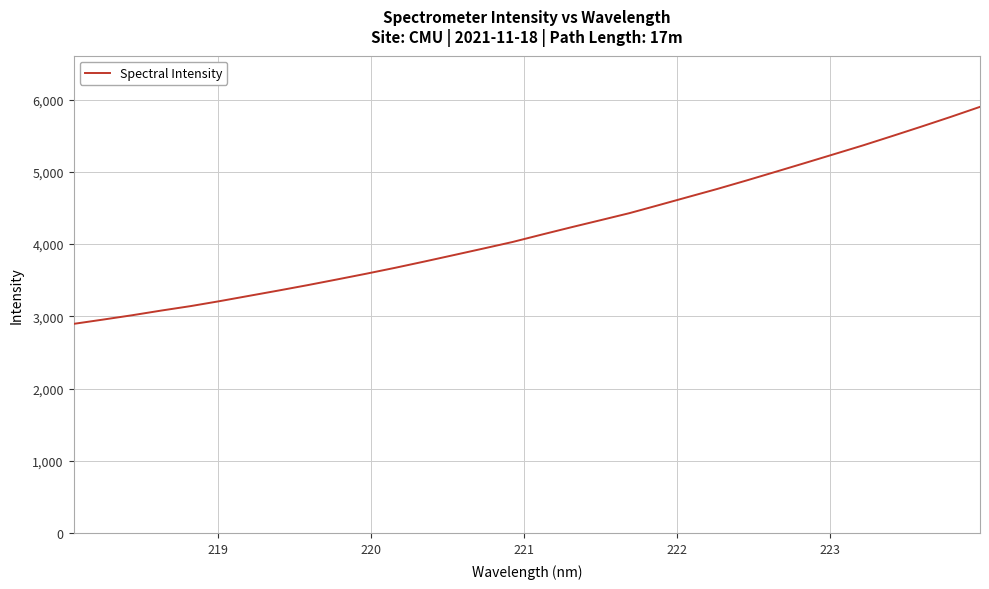

What is the difference between the maximum and minimum values?

3003.0